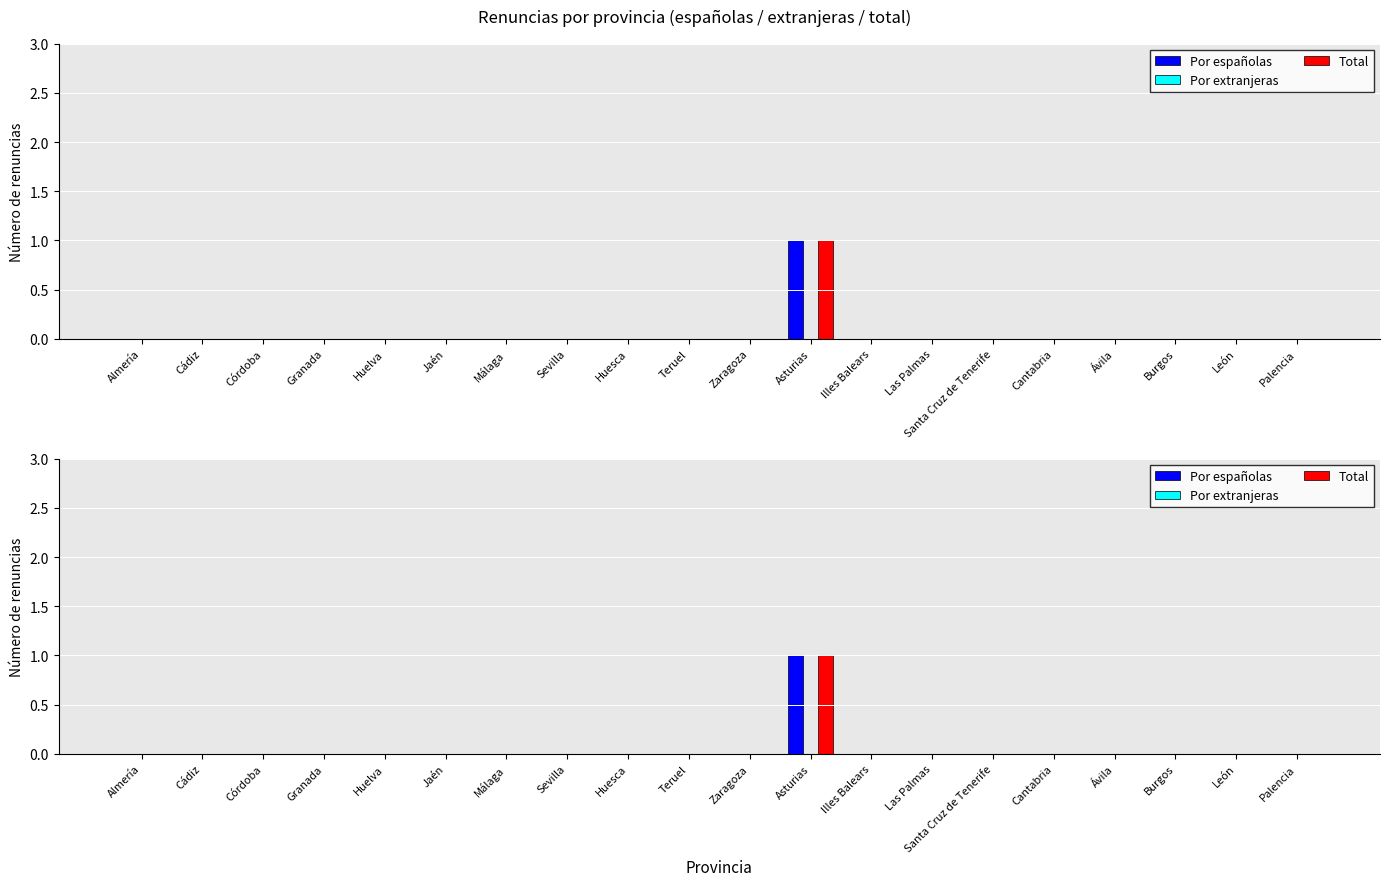

How many Por españolas values are between 0 and 1?

20